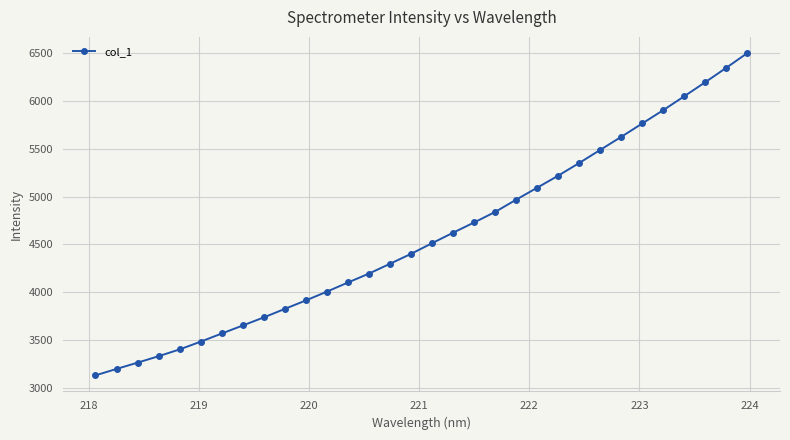

What is the value of the 24th point from the left?

5353.4